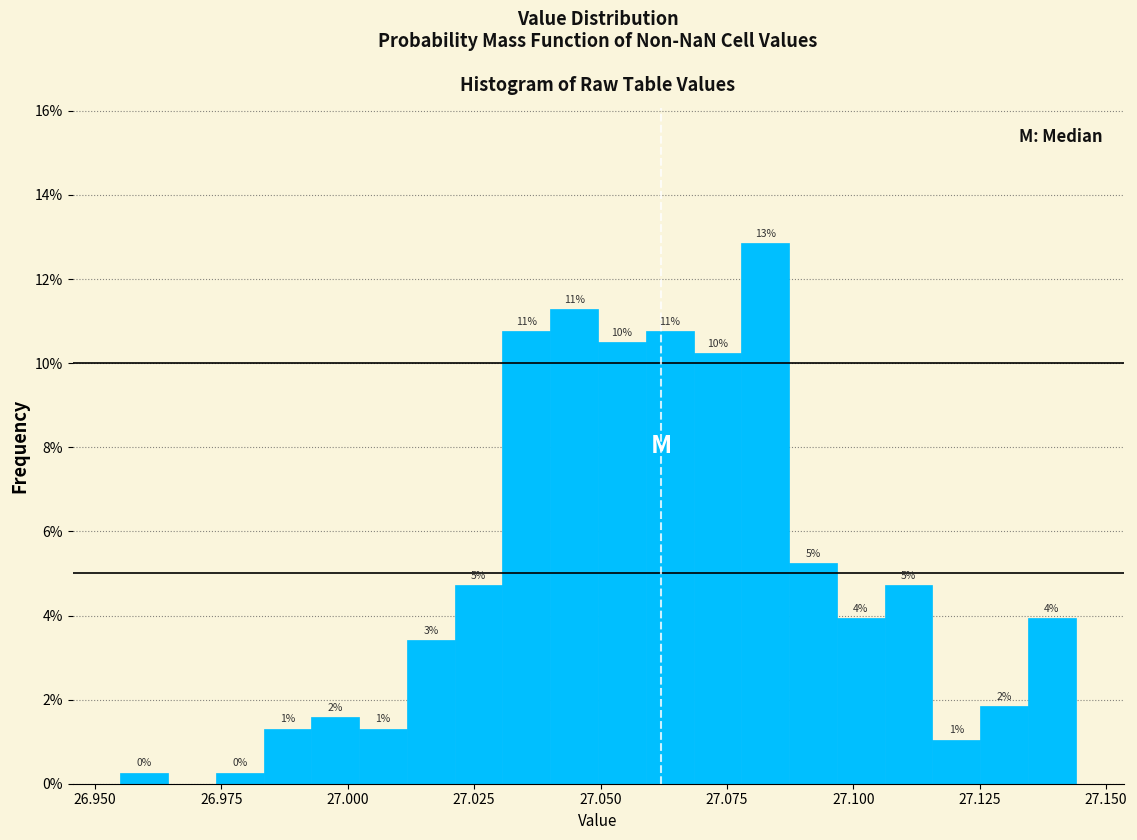

Read against the x-axis, roughly where is the centre of the tallest bar?

27.085